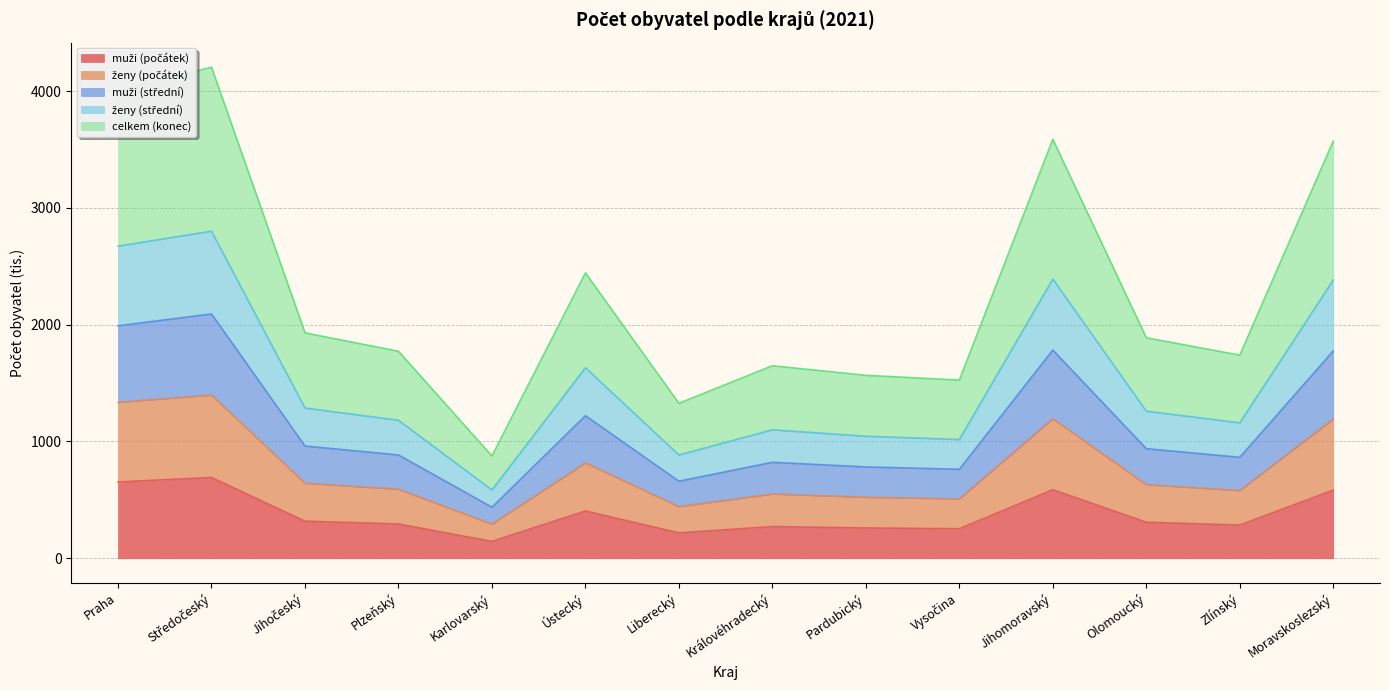

True or false: muži (počátek) and ženy (počátek) intersect in this chart.

False